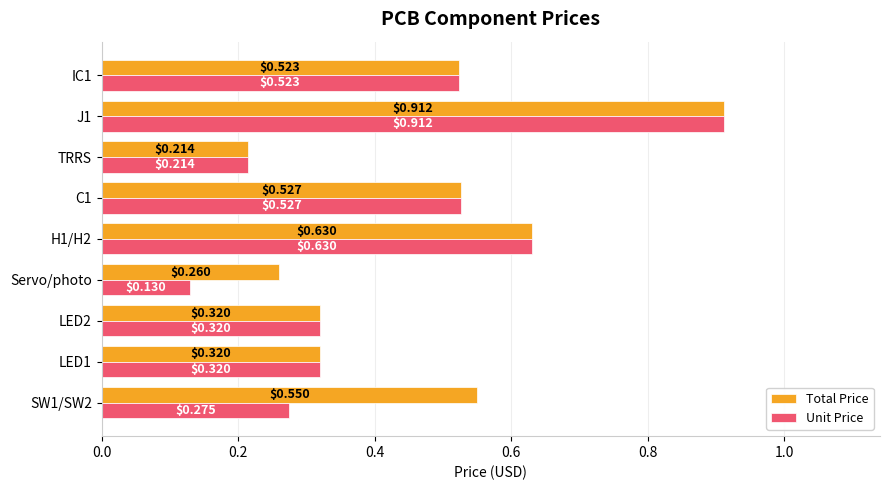

What is the sum of all Unit Price values?

3.9